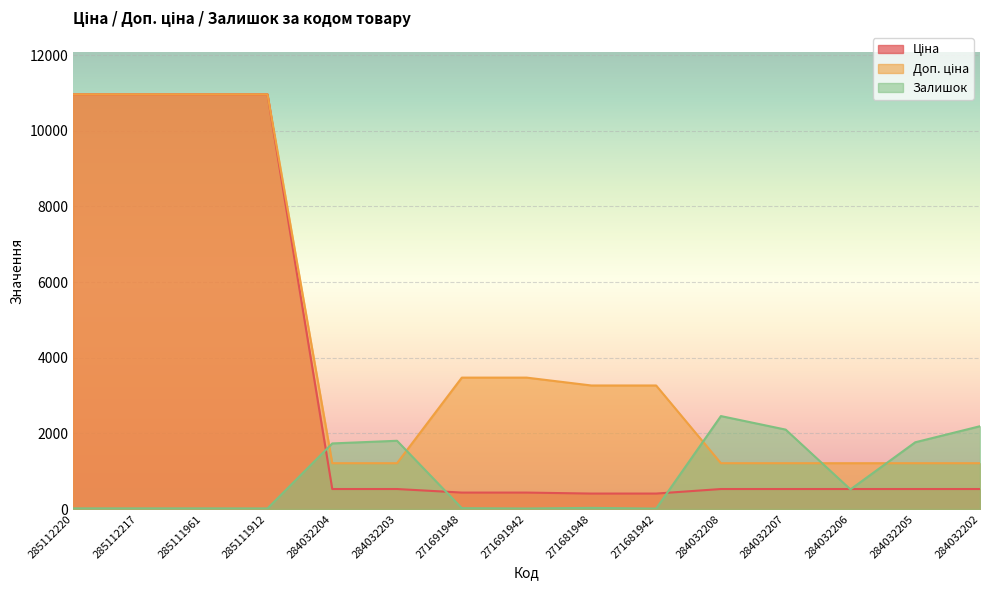

What is the value of the Ціна point at the 12th from the left?

528.2